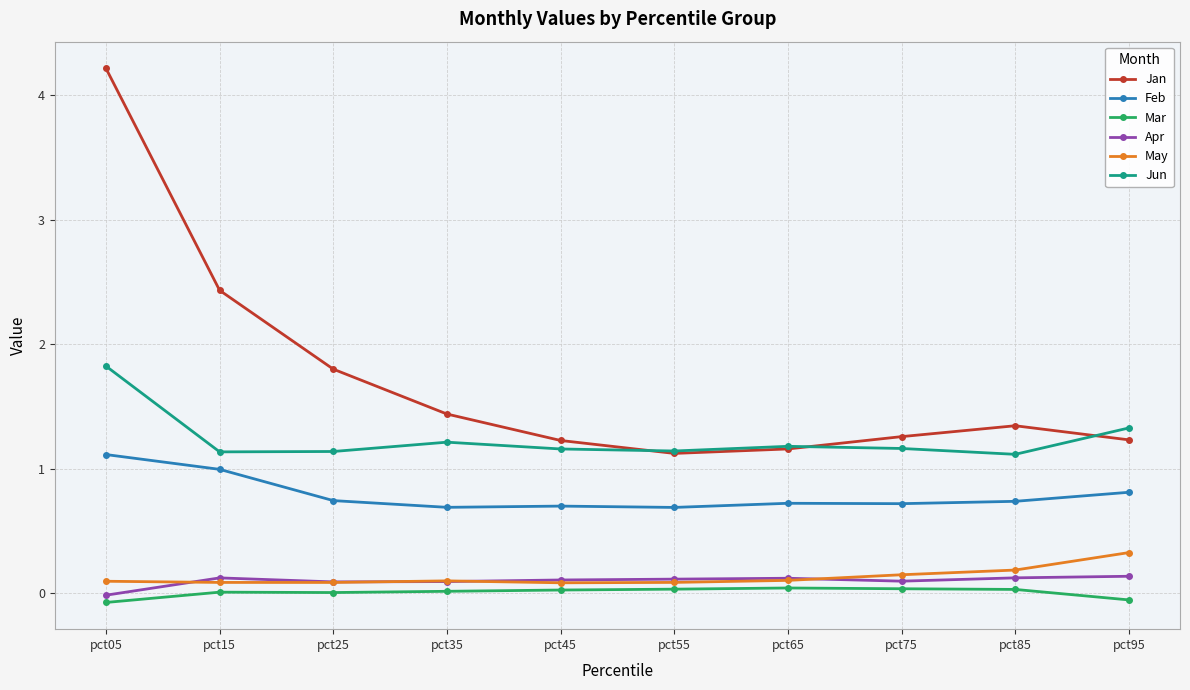

What are all the series names shown in the legend?

Jan, Feb, Mar, Apr, May, Jun